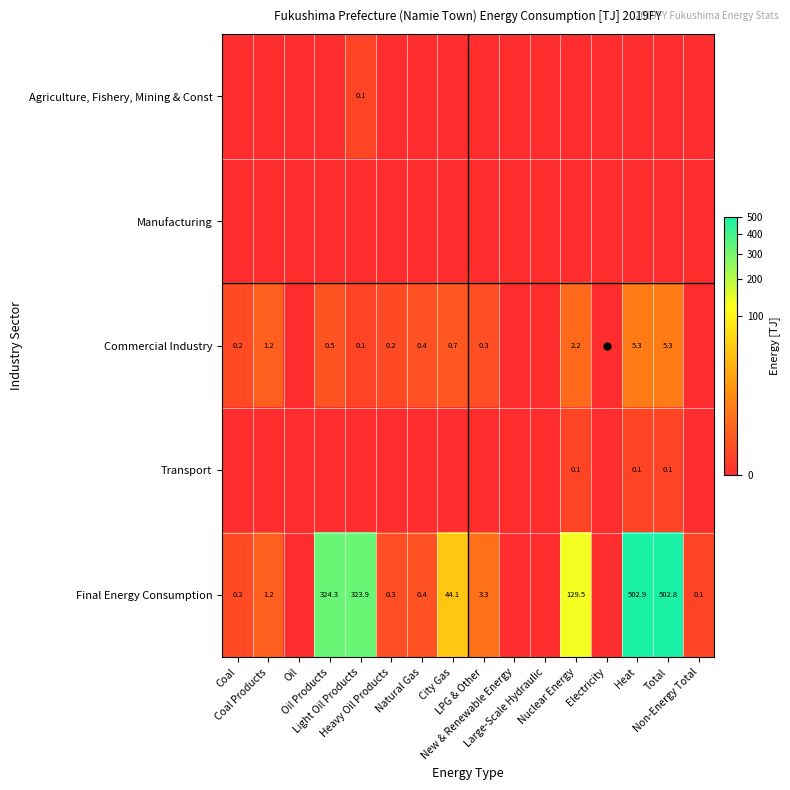

Count the number of categories in the chart.

16